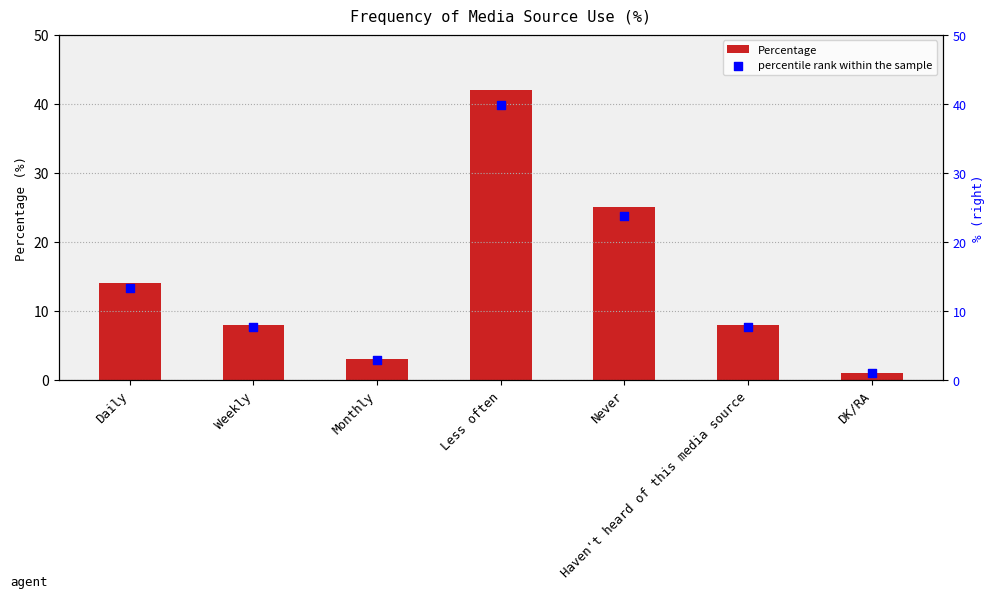

What are all the series names shown in the legend?

Percentage, percentile rank within the sample